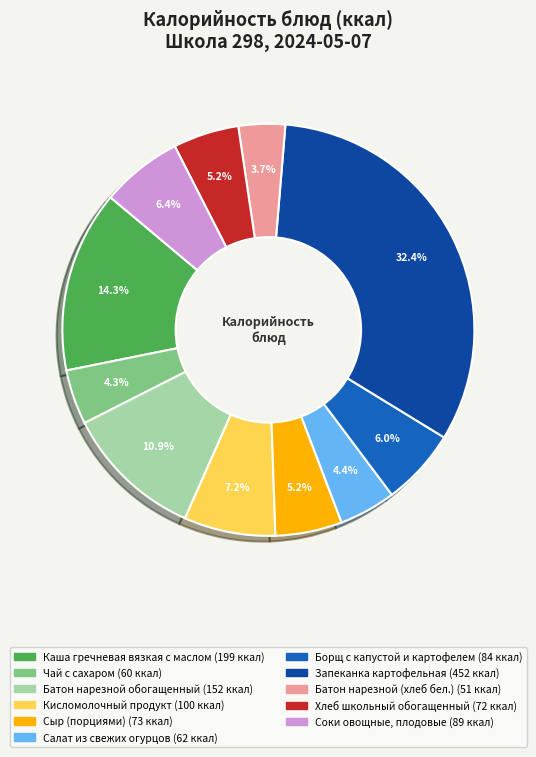

Do Сыр (порциями) and Борщ с капустой и картофелем together represent more than half of the pie?

No